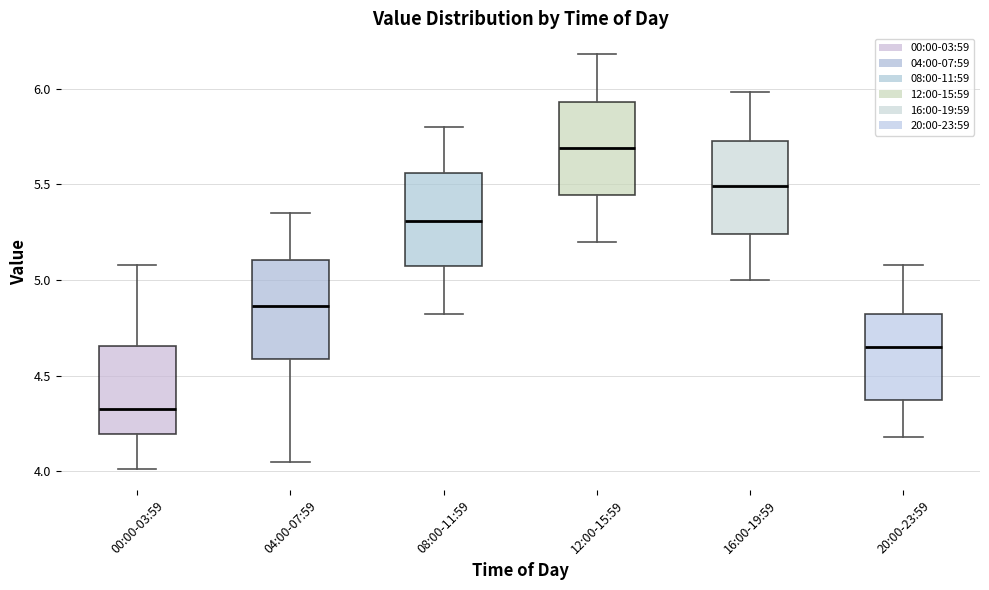

Reading left to right, transcribe this box plot: for each box, give where its median line is, the range the box spans, and where its two whiskers end, as read against the y-axis. The values are not printed on the chart, so give them approximately, as read against the axis.

00:00-03:59: median 4.35, box 4.20 to 4.65, whiskers 4.00 to 5.10
04:00-07:59: median 4.85, box 4.60 to 5.10, whiskers 4.05 to 5.35
08:00-11:59: median 5.30, box 5.05 to 5.55, whiskers 4.80 to 5.80
12:00-15:59: median 5.70, box 5.45 to 5.95, whiskers 5.20 to 6.20
16:00-19:59: median 5.50, box 5.25 to 5.75, whiskers 5.00 to 6.00
20:00-23:59: median 4.65, box 4.35 to 4.80, whiskers 4.20 to 5.10